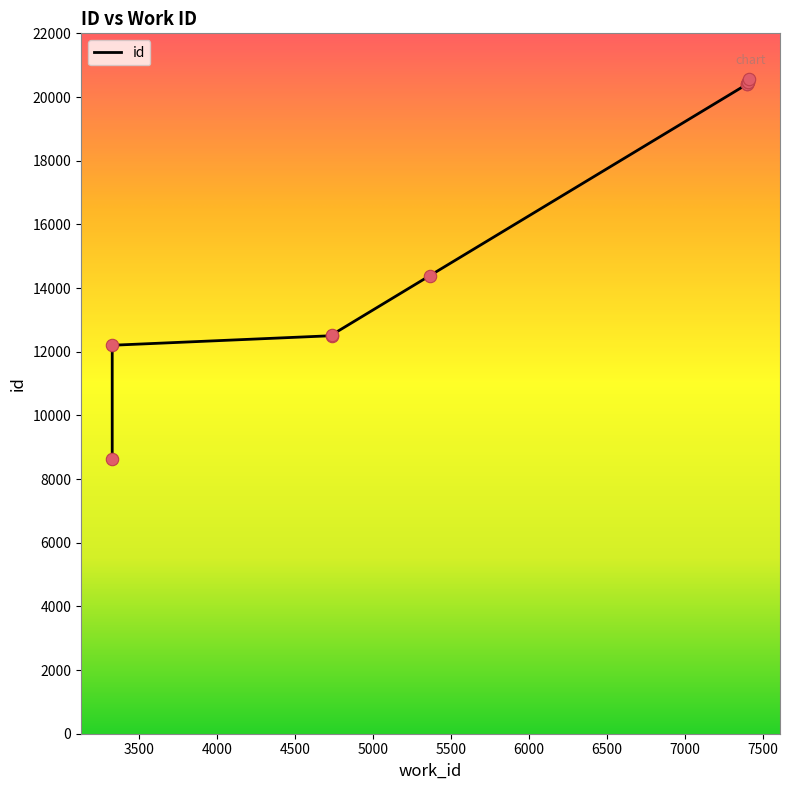

Which has a higher value, 7407 or 7400?

7407